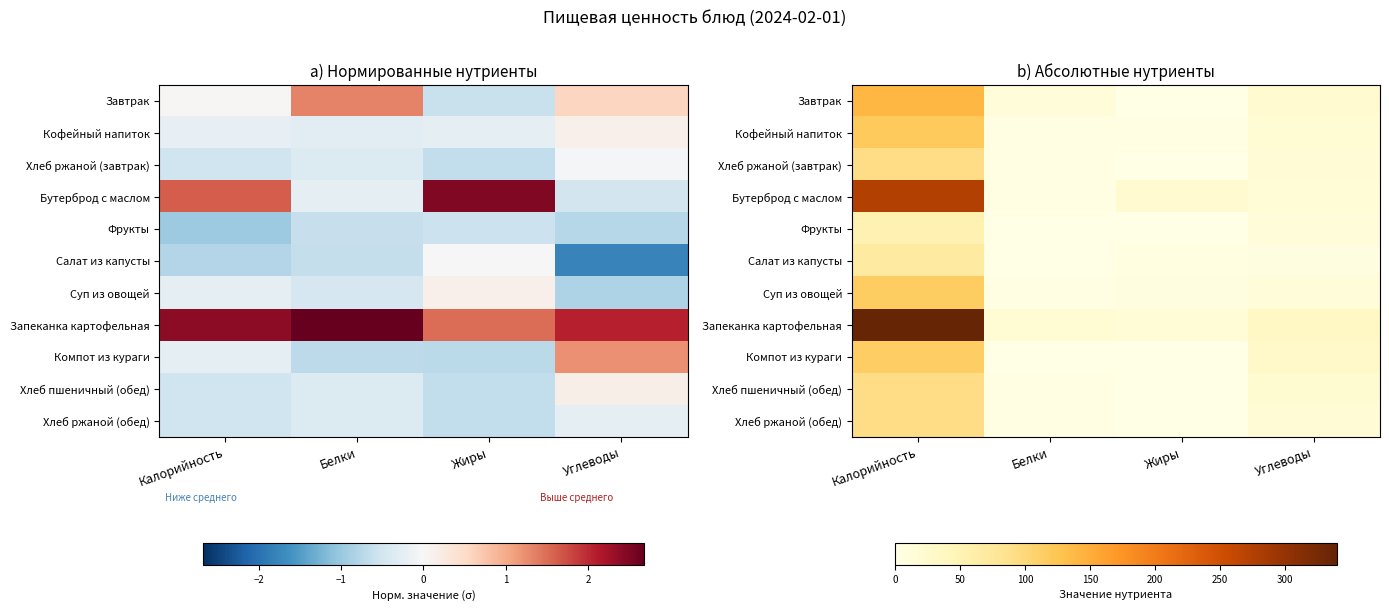

Is the value of Фрукты at Жиры greater than the value of Суп из овощей at Калорийность?

No